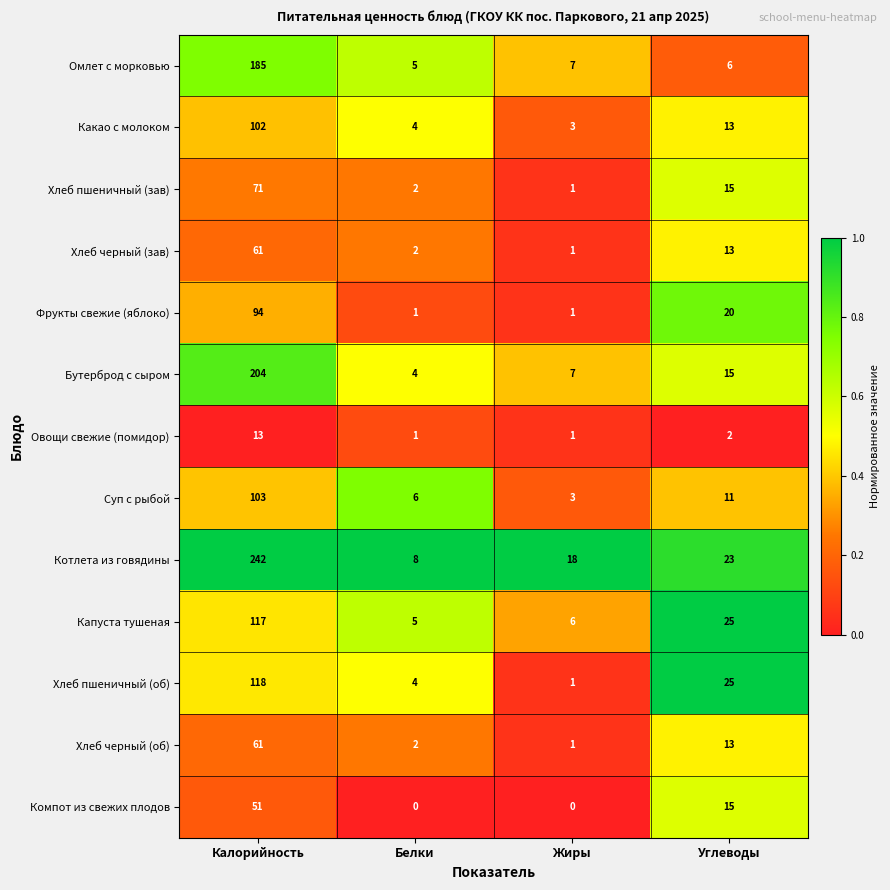

At which category is the sum across all series the highest?

Калорийность